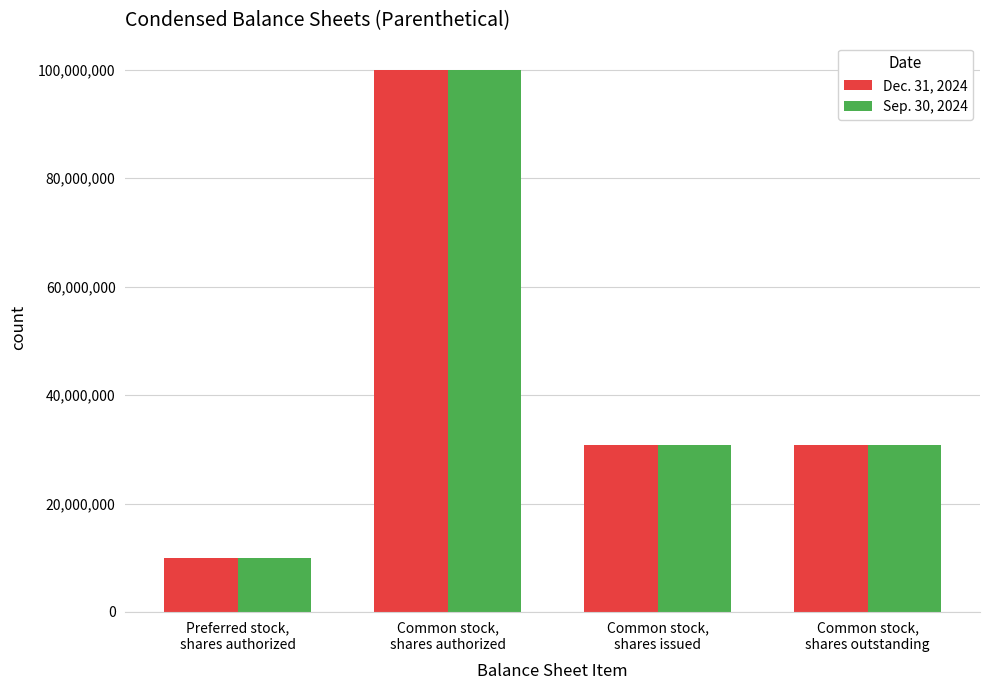

What is the lowest value of the Sep. 30, 2024 series?

10000000